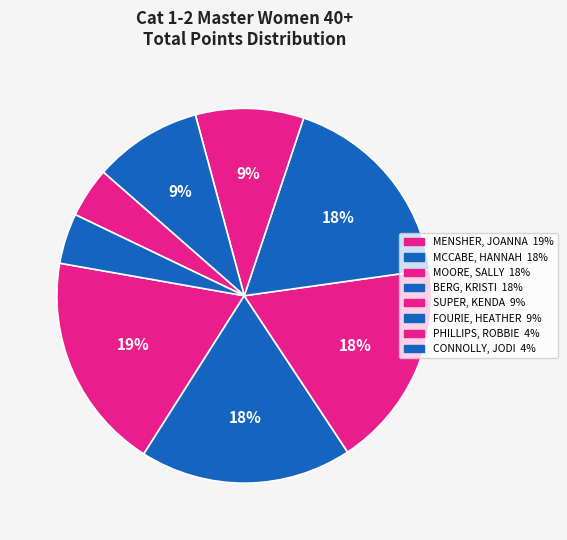

What percentage do MCCABE, HANNAH and MENSHER, JOANNA together represent?

37.1%